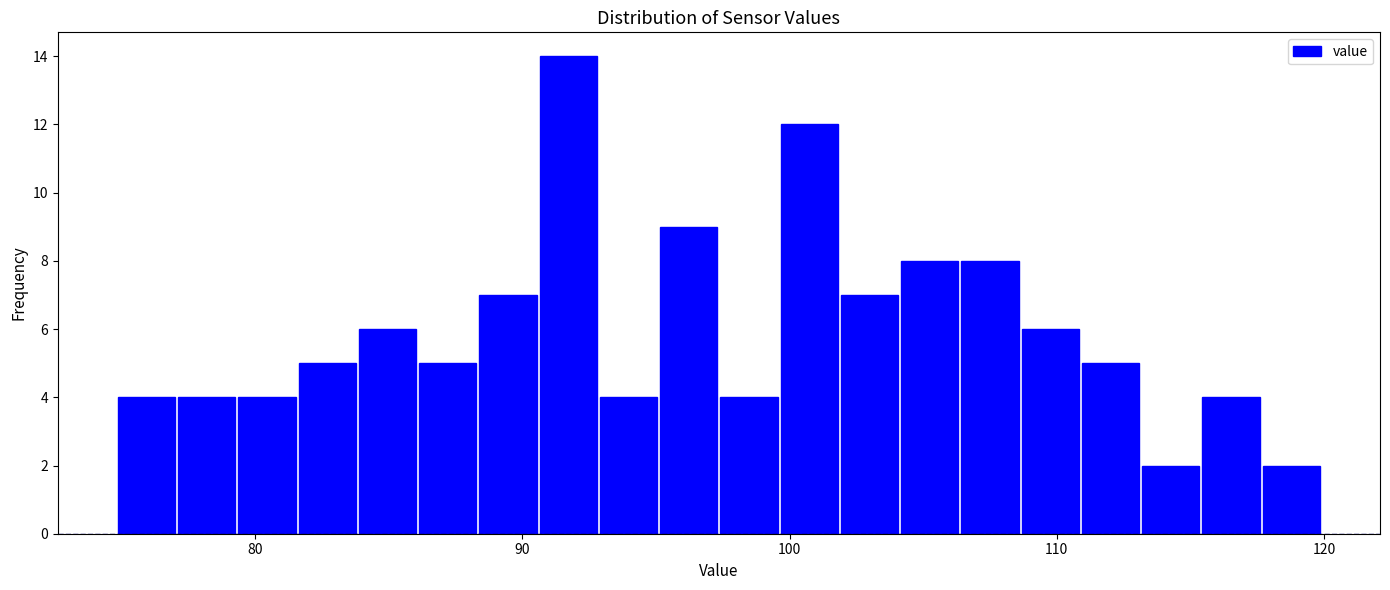

Around what value on the x-axis is the tallest bar? Give the approximate position of its centre, as read against the axis.

92